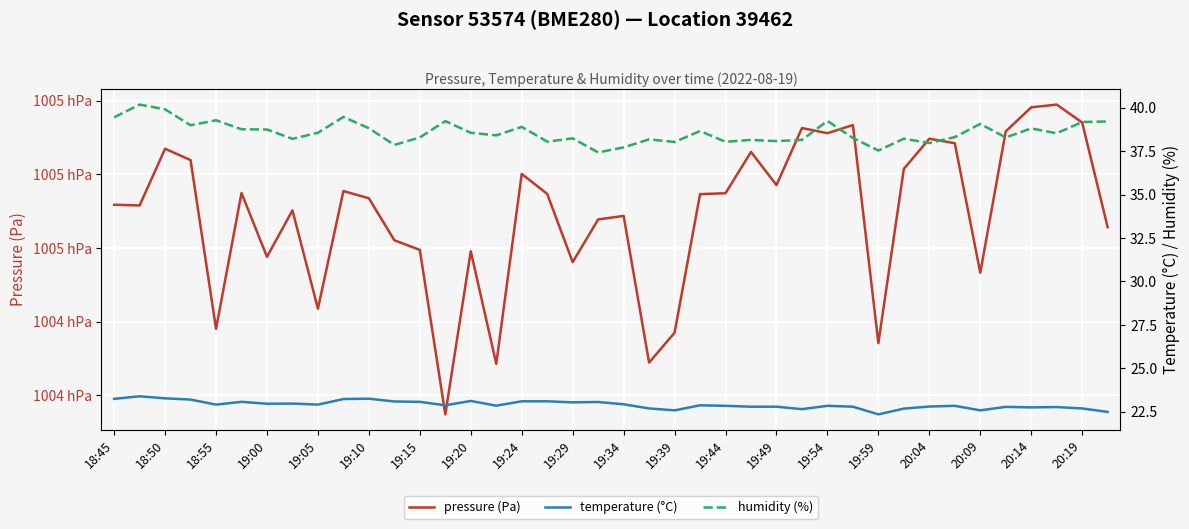

How many lines are shown in the chart?

3